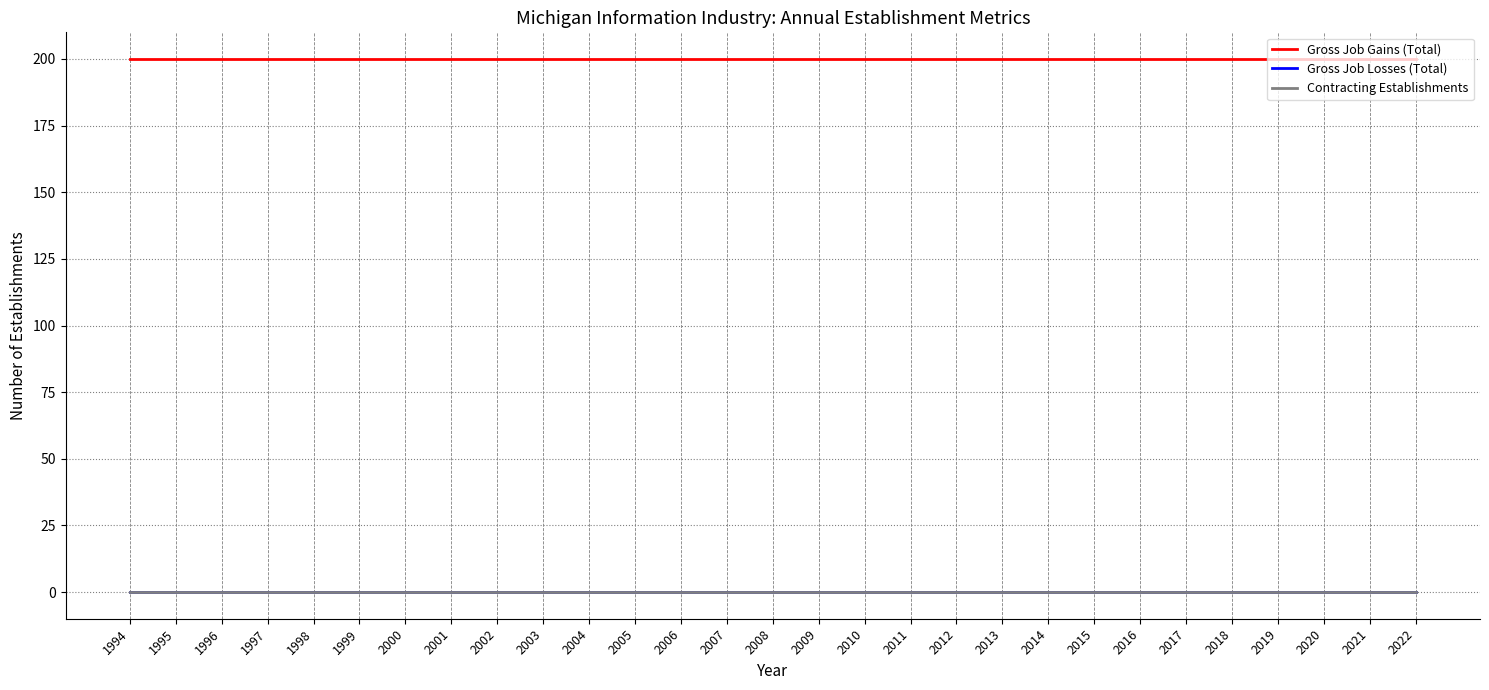

What is the value of the Gross Job Gains (Total) point at the 18th from the left?

200